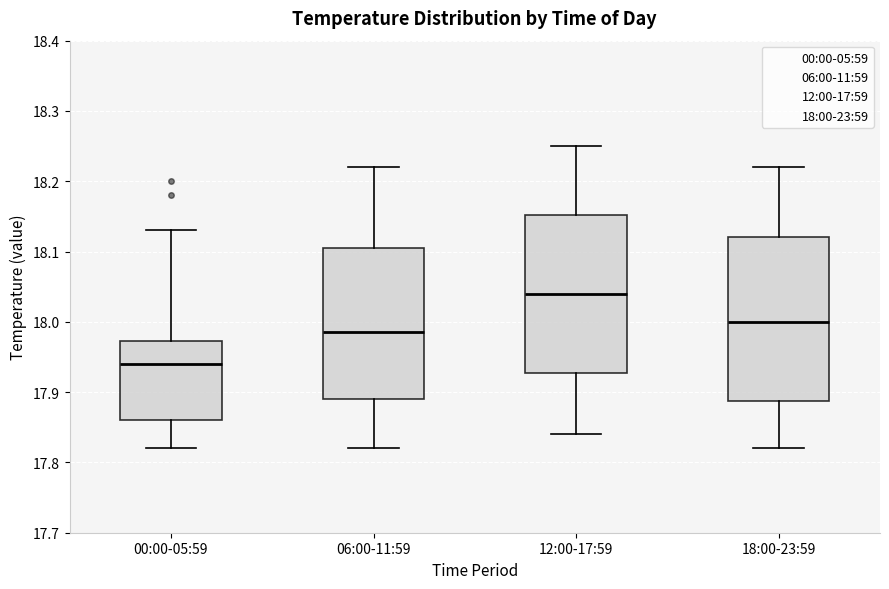

Reading left to right, read every box against the y-axis: the position of its median line, the range the box covers, and the ends of its whiskers. The values are not printed on the chart, so give them approximately, as read against the axis.

00:00-05:59: median 17.94, box 17.86 to 17.97, whiskers 17.82 to 18.13
06:00-11:59: median 17.99, box 17.89 to 18.11, whiskers 17.82 to 18.22
12:00-17:59: median 18.04, box 17.93 to 18.15, whiskers 17.84 to 18.25
18:00-23:59: median 18.00, box 17.89 to 18.12, whiskers 17.82 to 18.22